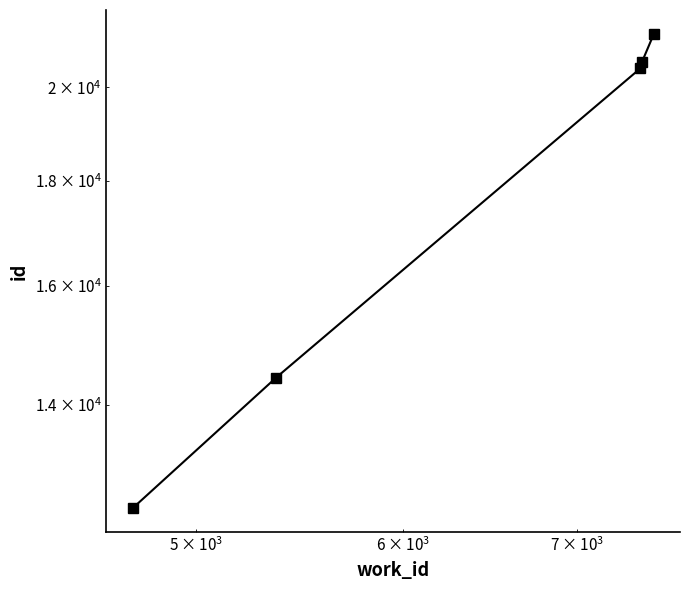

What is the average value?

17830